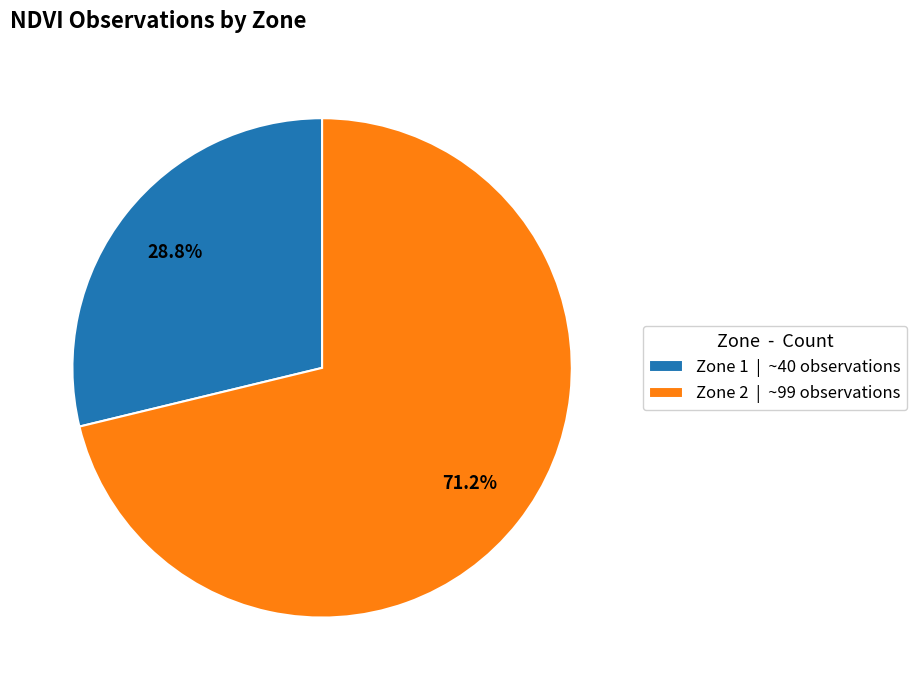

To the nearest percent, what percentage of the pie is Zone 1?

29%